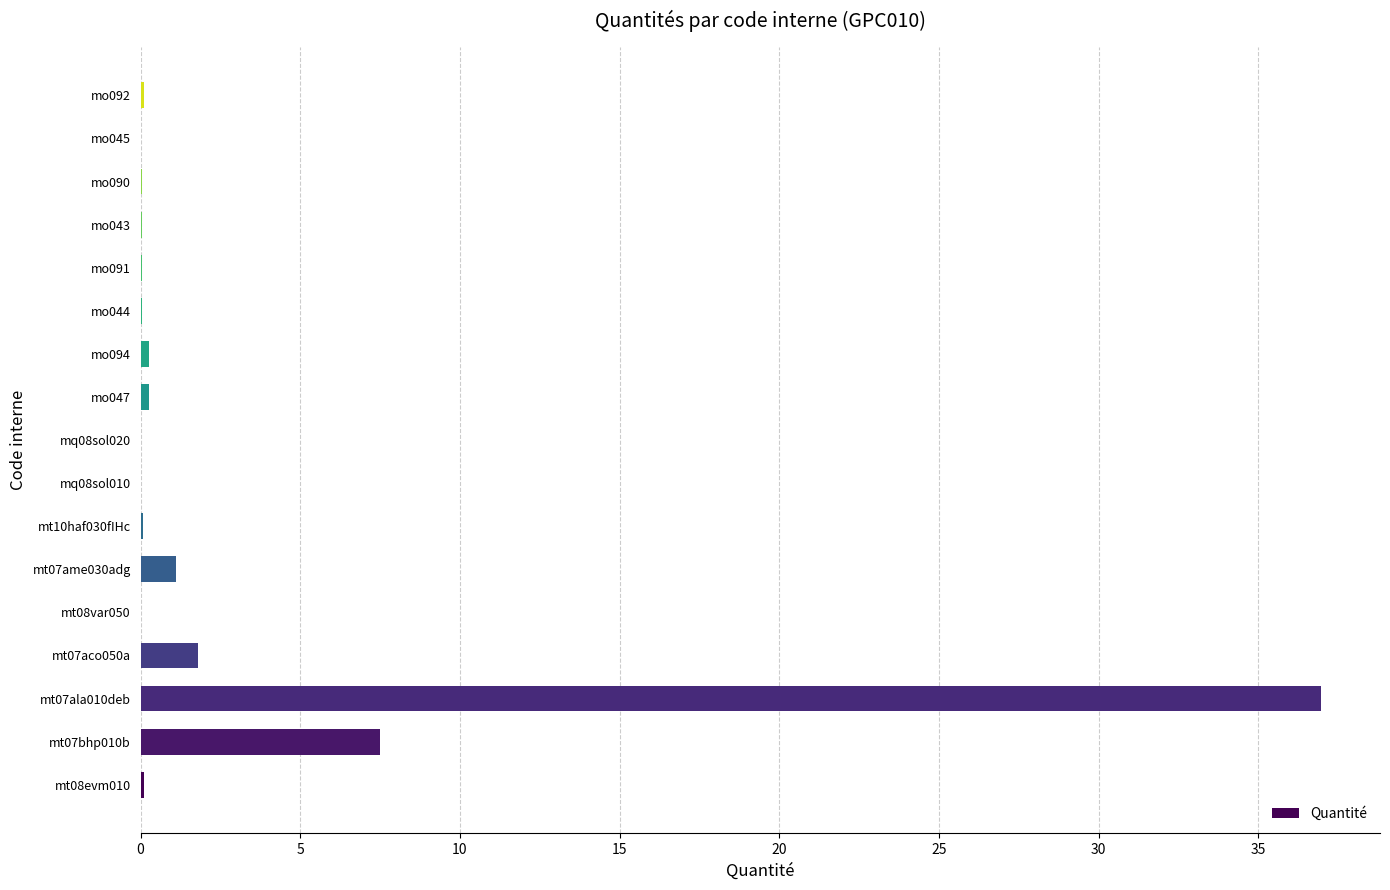

What is the sum of all values?

48.4